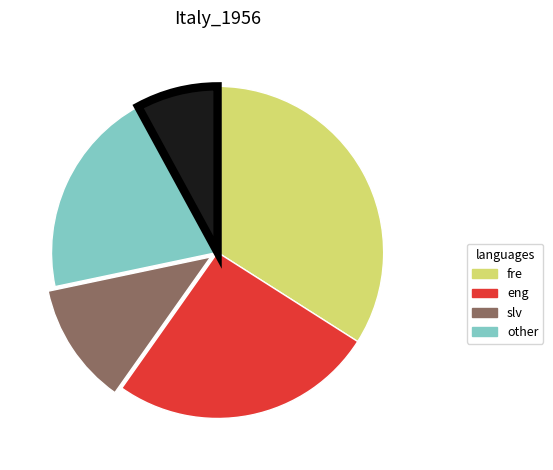

Is there any slice that represents more than half of the pie?

No